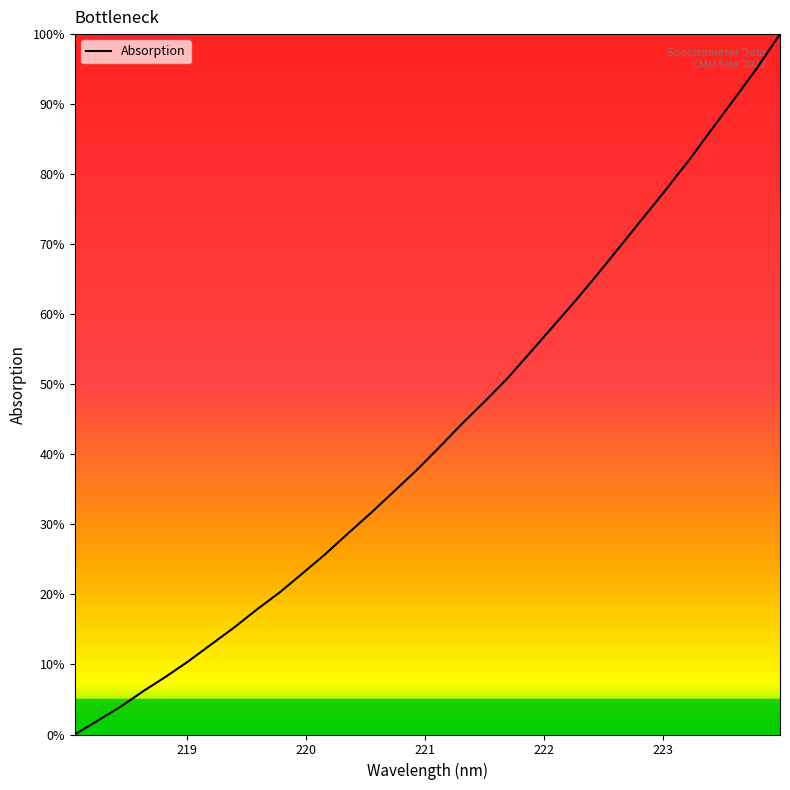

What is the difference between the maximum and minimum values?

100.0